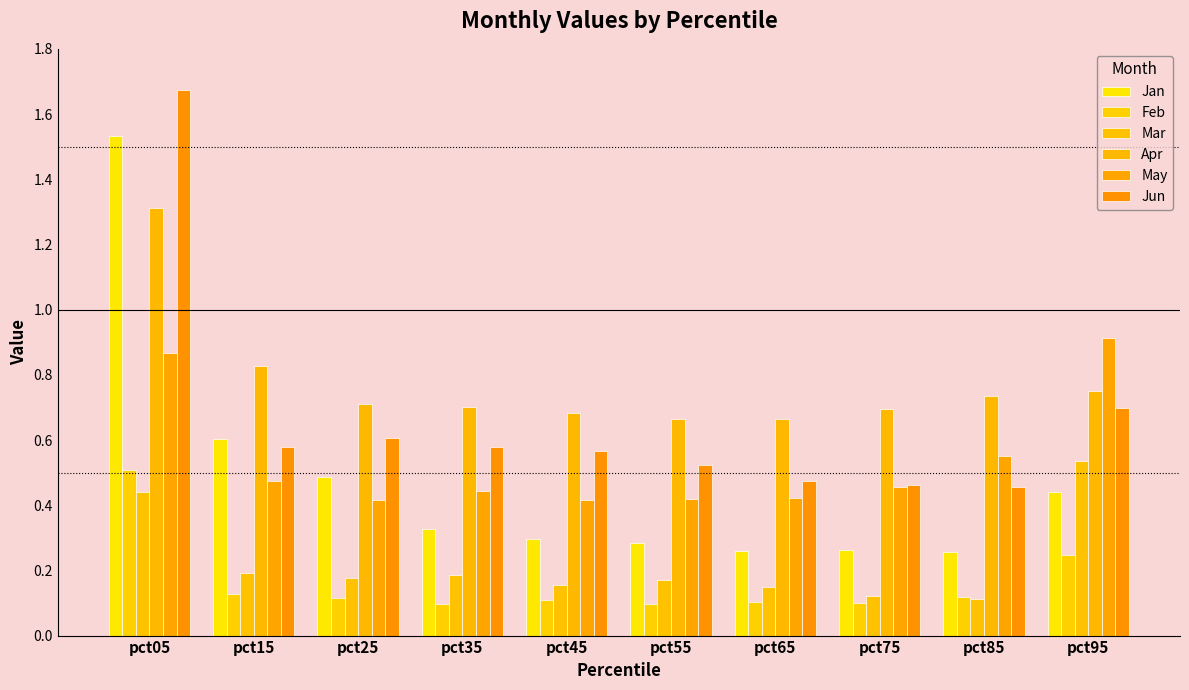

What is the sum of all Jan values?

4.7